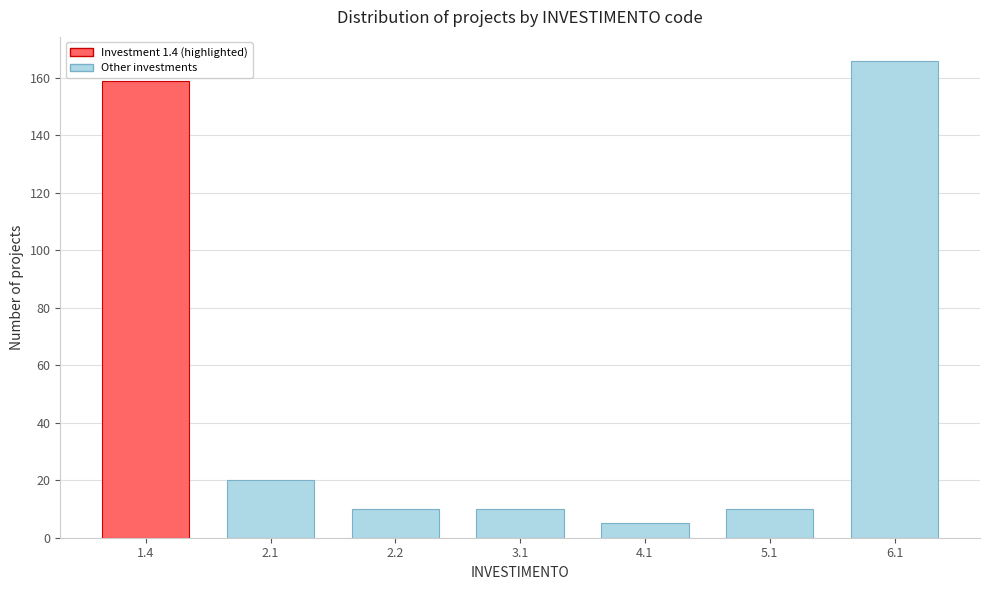

Reading left to right, what are all the values shown in this chart?

1.4=159	2.1=20	2.2=10	3.1=10	4.1=5	5.1=10	6.1=166